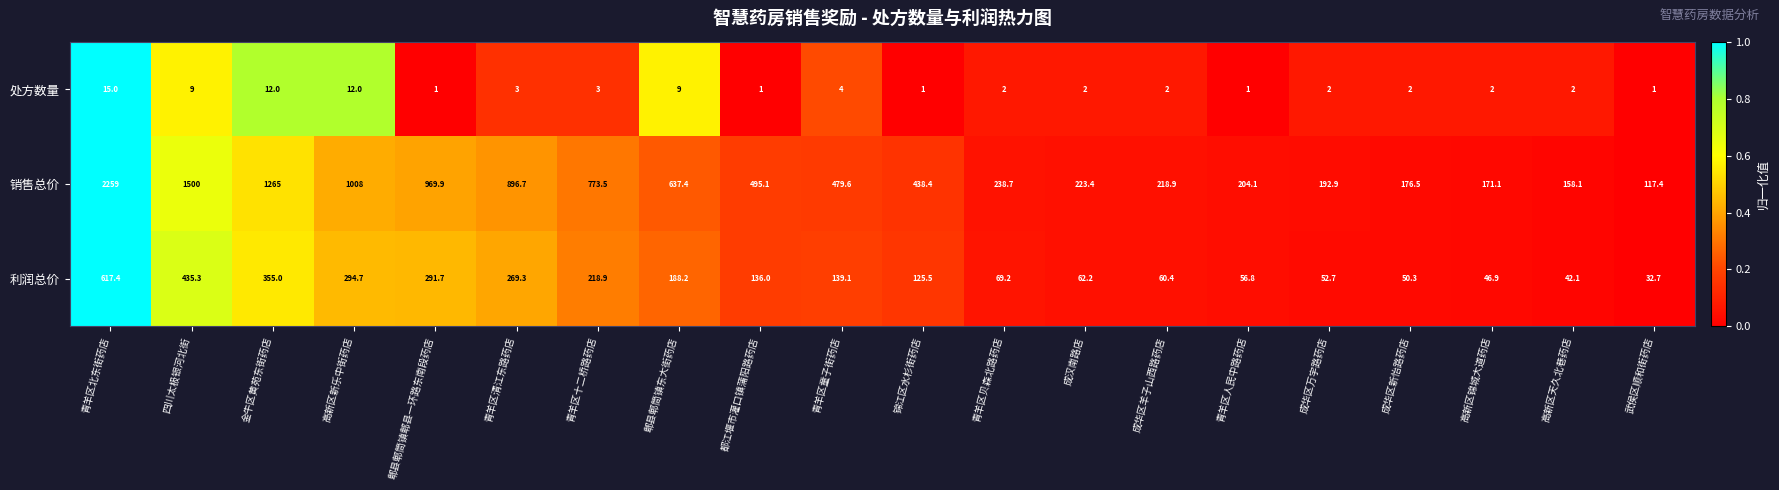

Is it true that 处方数量 equals 21.2 at 青羊区北东街药店?

False